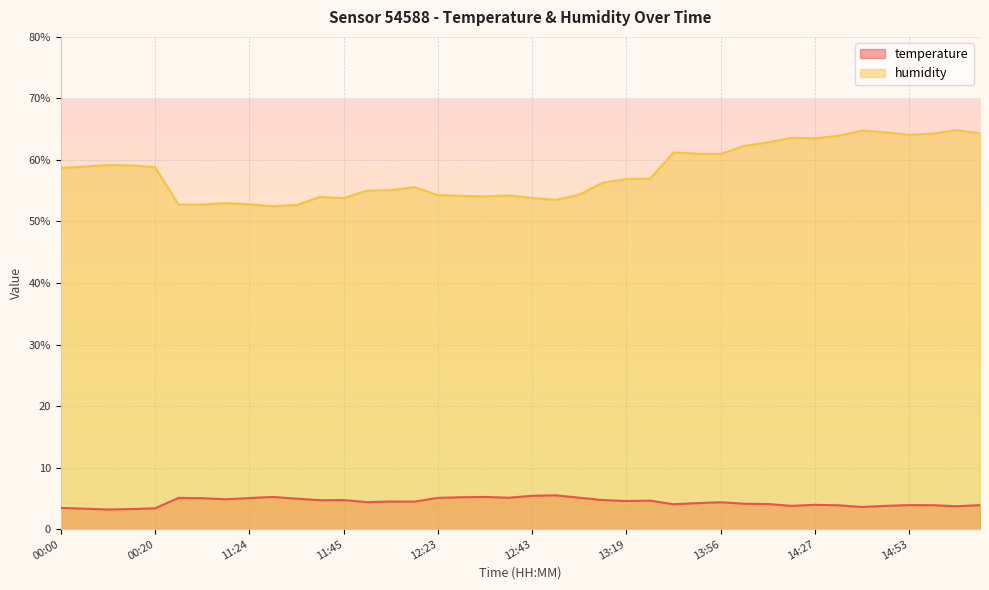

How many interior local peaks does the humidity series have?

9